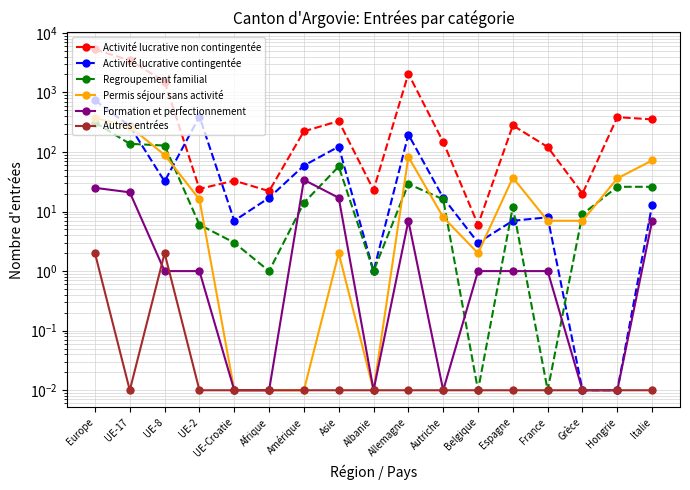

At which label does Formation et perfectionnement reach its peak?

Amérique